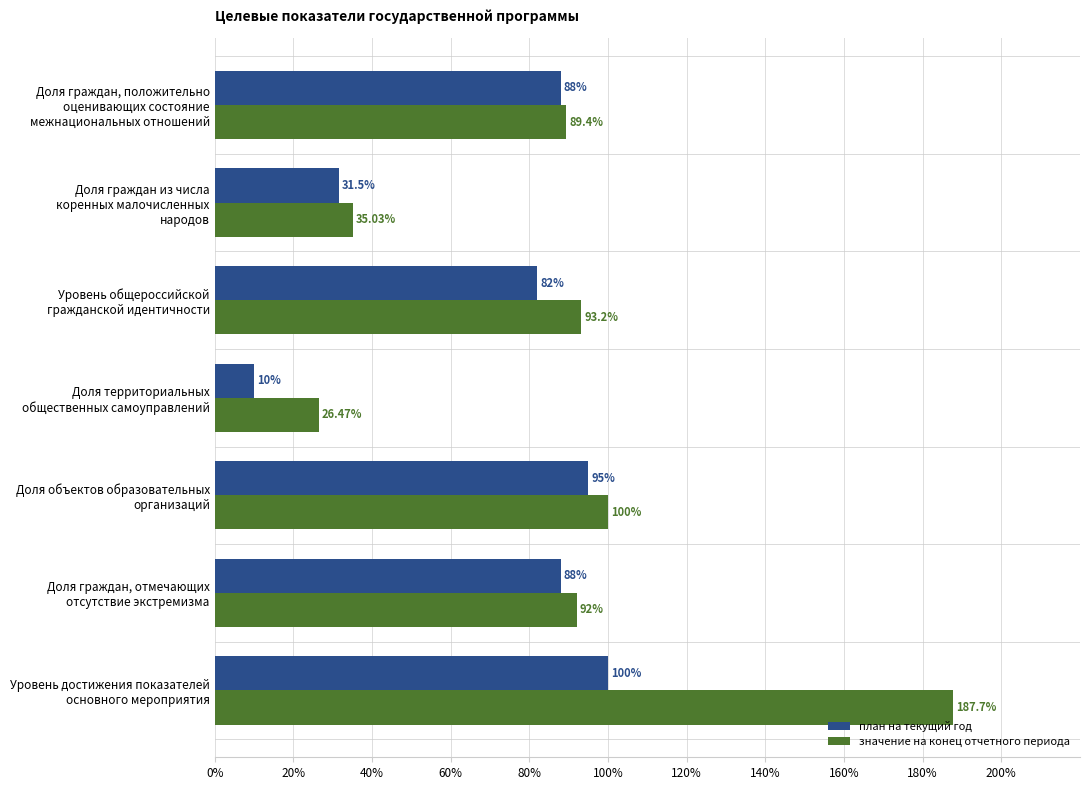

List the series in order of their overall mean, highest first.

значение на конец отчетного периода, план на текущий год